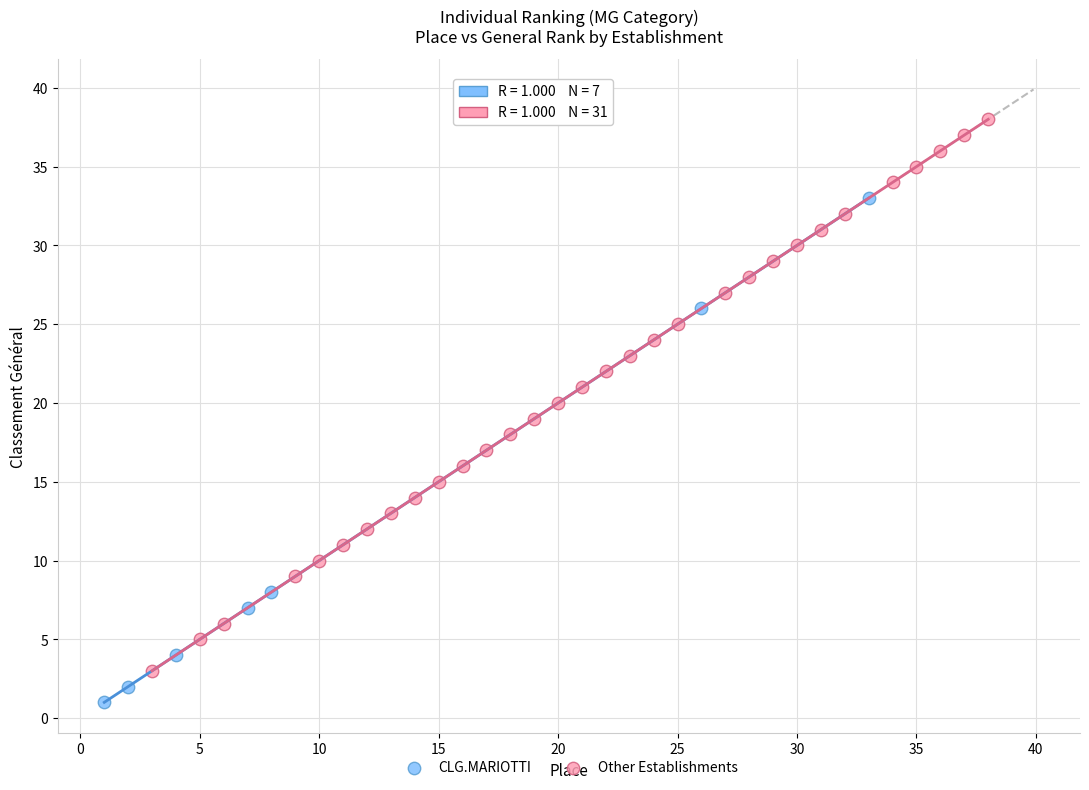

Which series has the widest spread of Y values?

Other Establishments